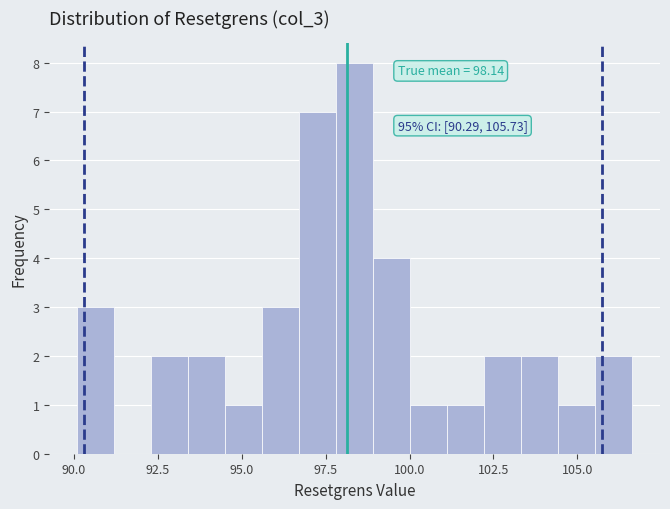

Around what value on the x-axis is the tallest bar? Give the approximate position of its centre, as read against the axis.

98.5